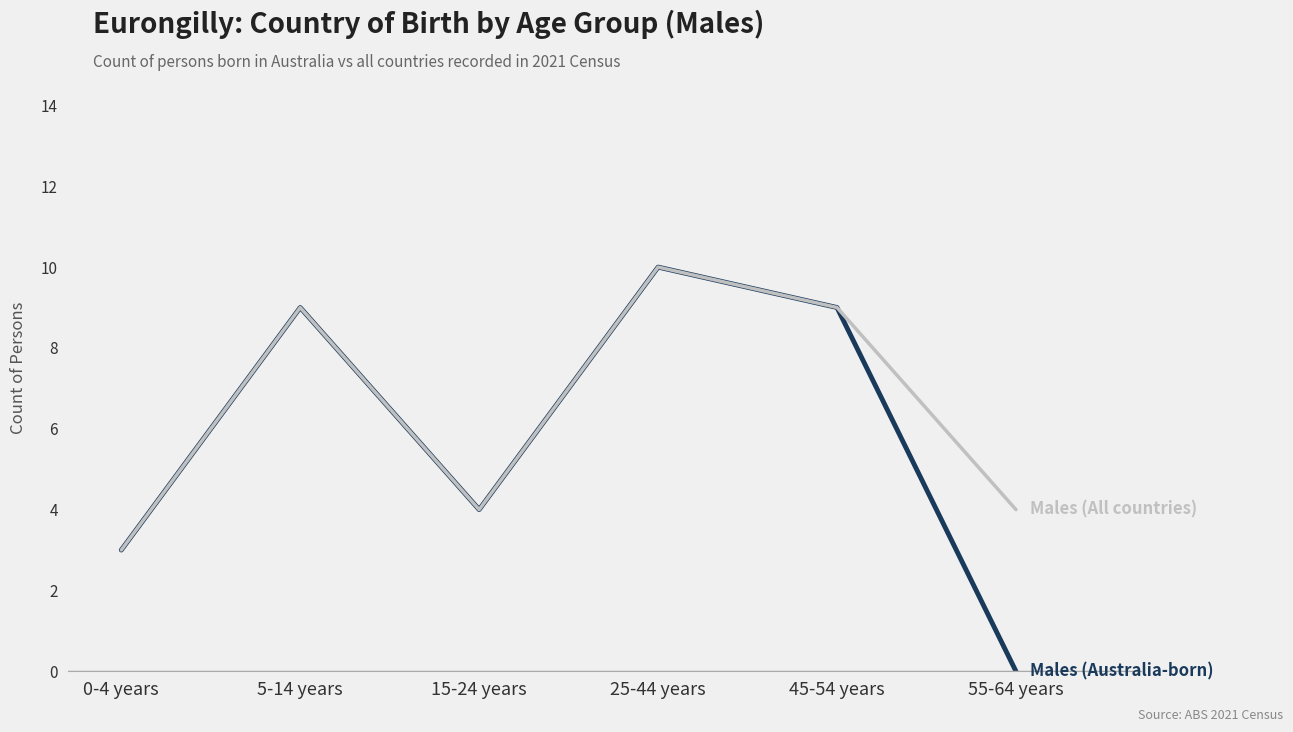

What position from the left is 45-54 years?

5